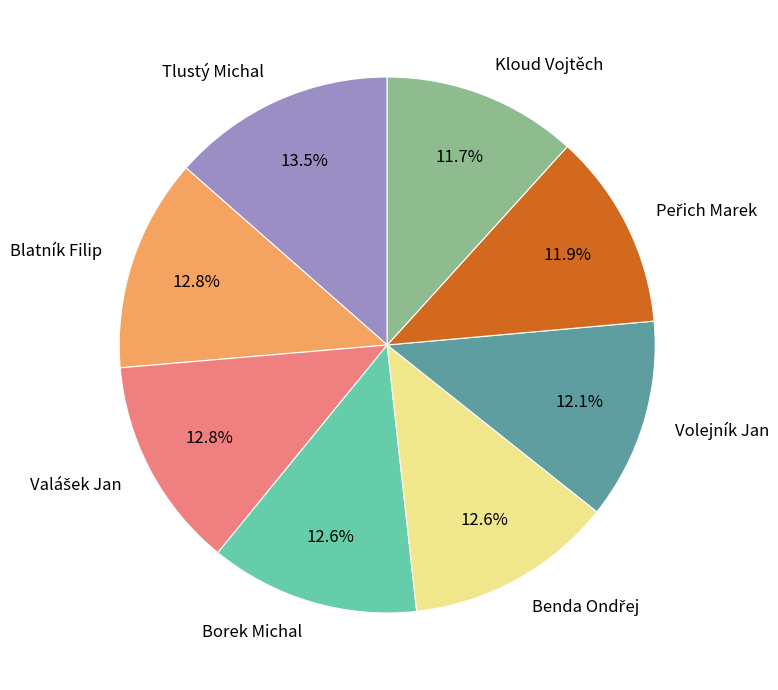

To the nearest percent, what portion does Volejník Jan represent?

12%